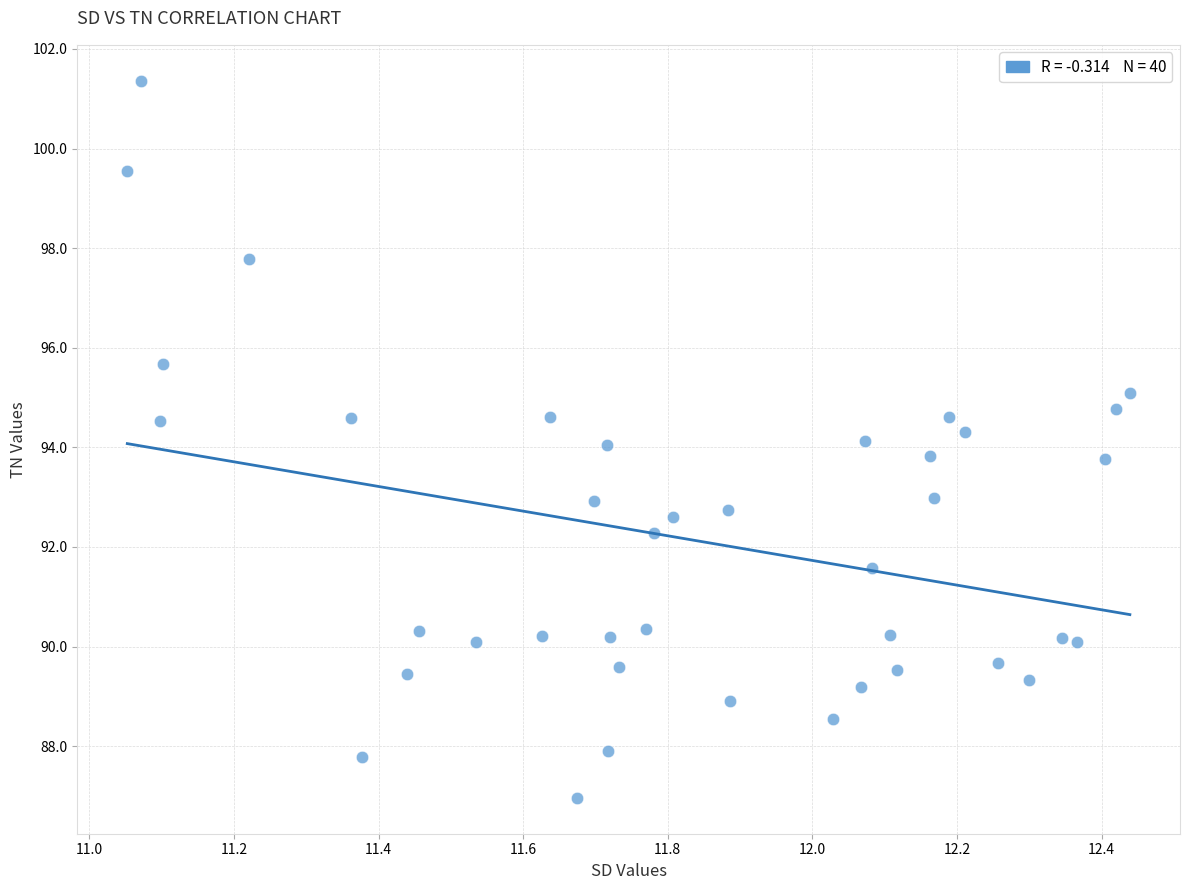

What is the range of X values (max minus min)?

1.4